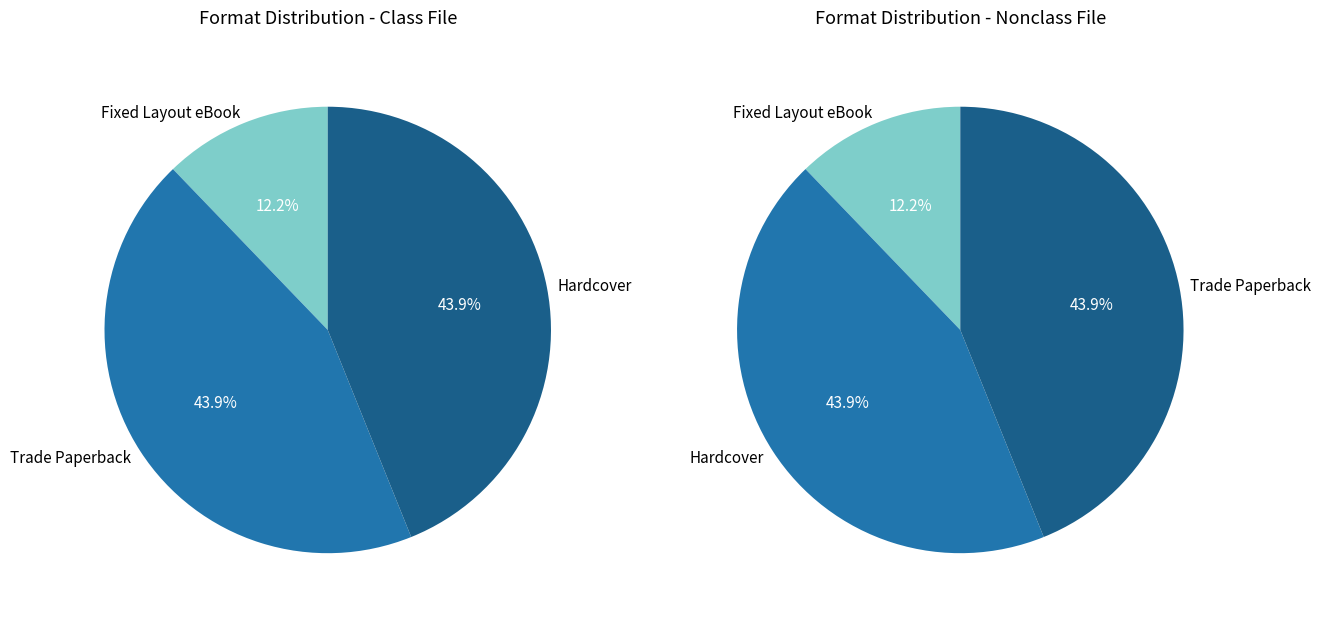

Does any single category account for the majority?

No